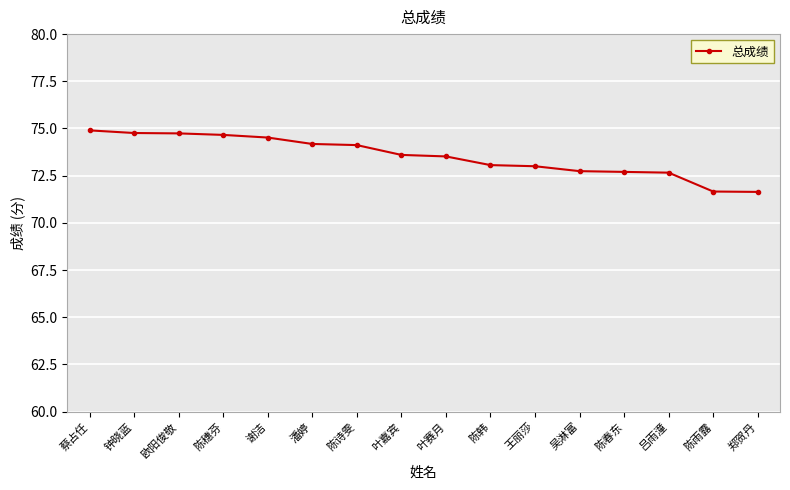

What position from the left is 吴淋富?

12